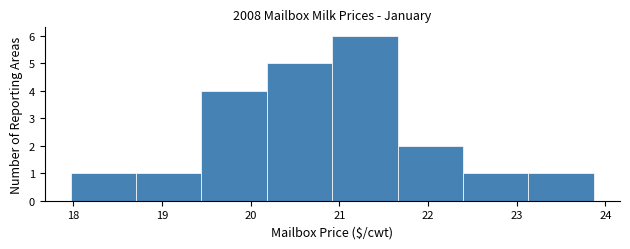

Which range on the x-axis has the tallest bar?

20.9 to 21.7